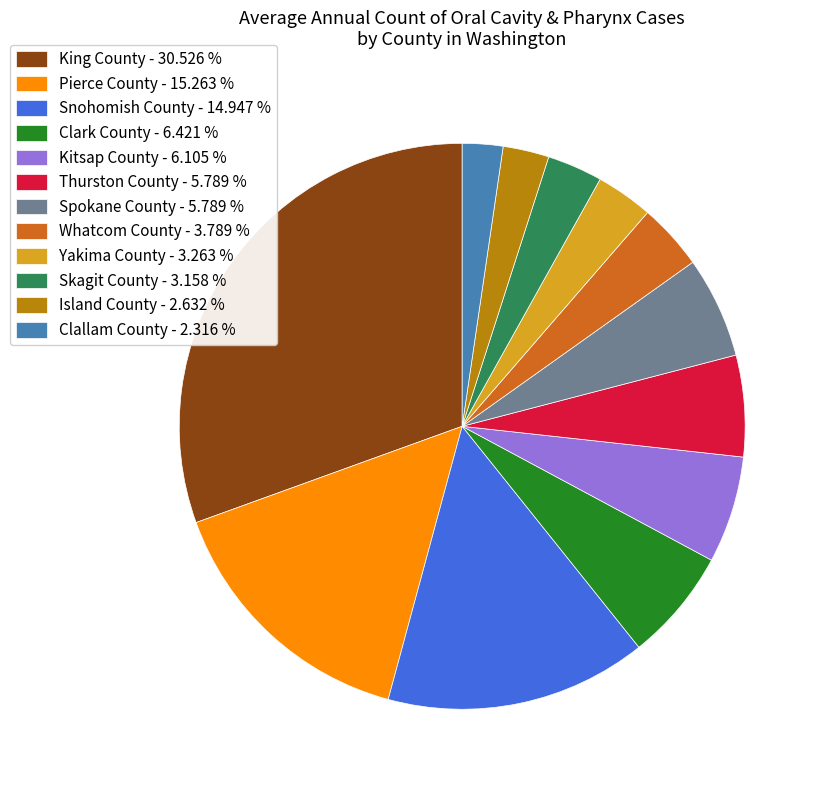

Combined, do Clark County - 6.421 % and Clallam County - 2.316 % account for over 50%?

No